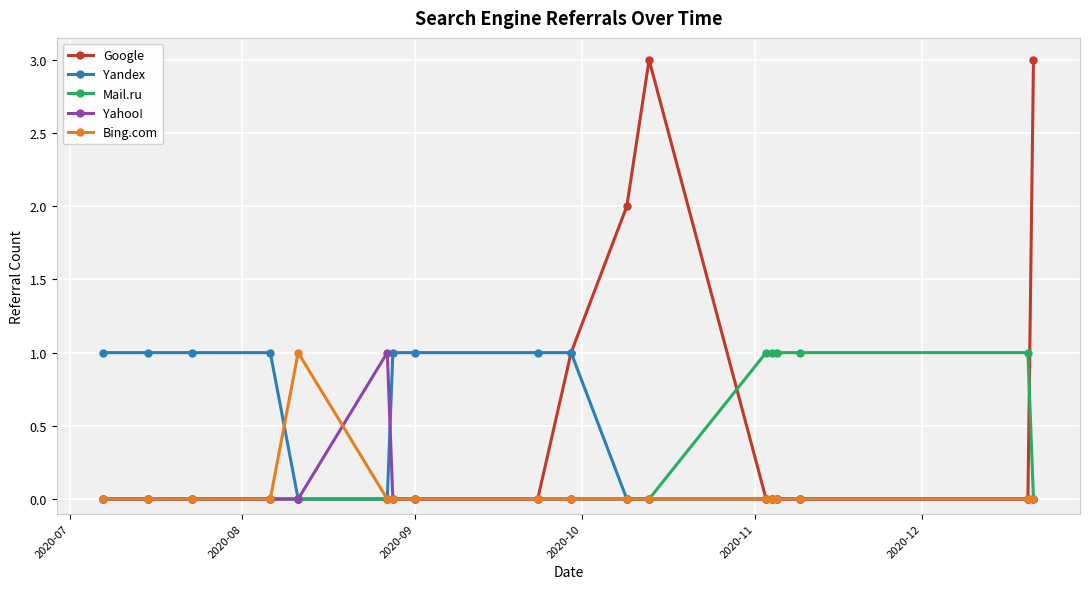

What is the value of the Mail.ru point at the 16th from the left?

1